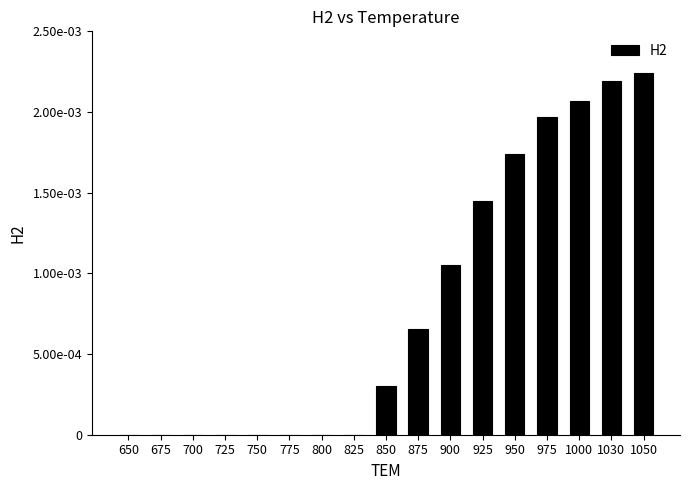

Are the bars horizontal?

No